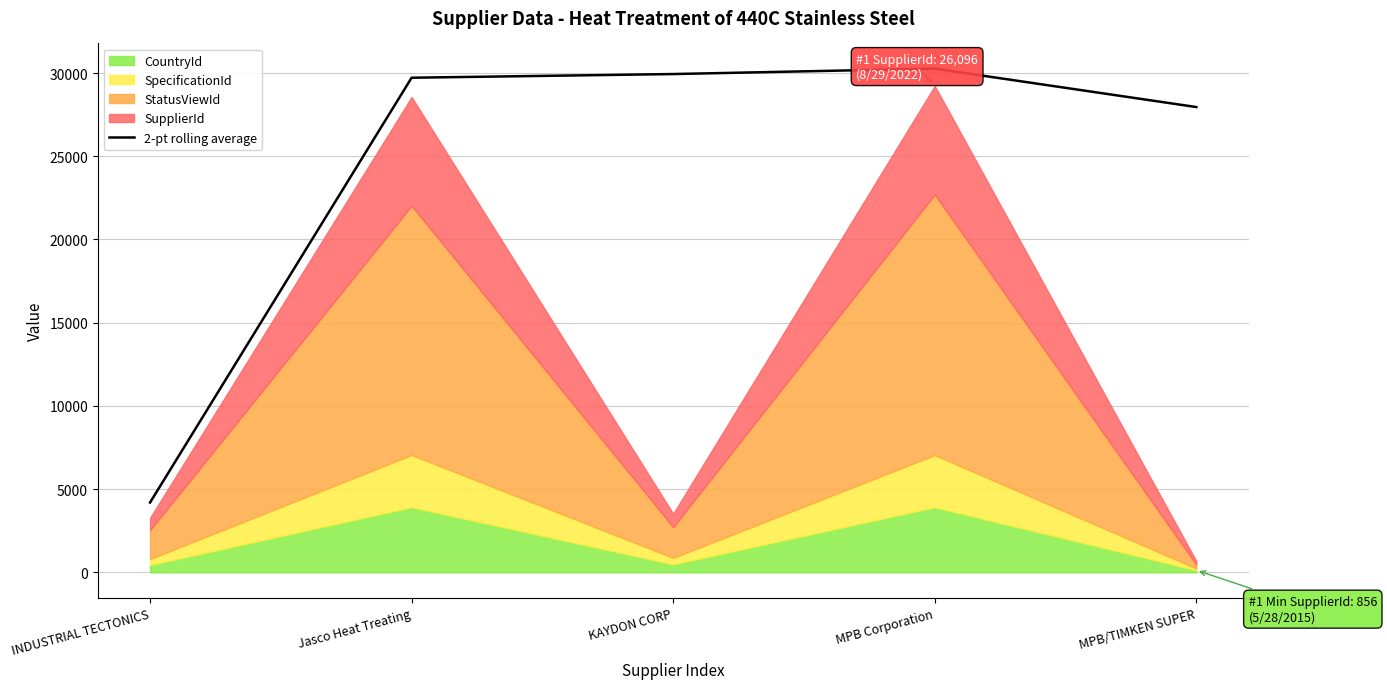

At which label is 2-pt rolling average closest to 17230?

MPB/TIMKEN SUPER